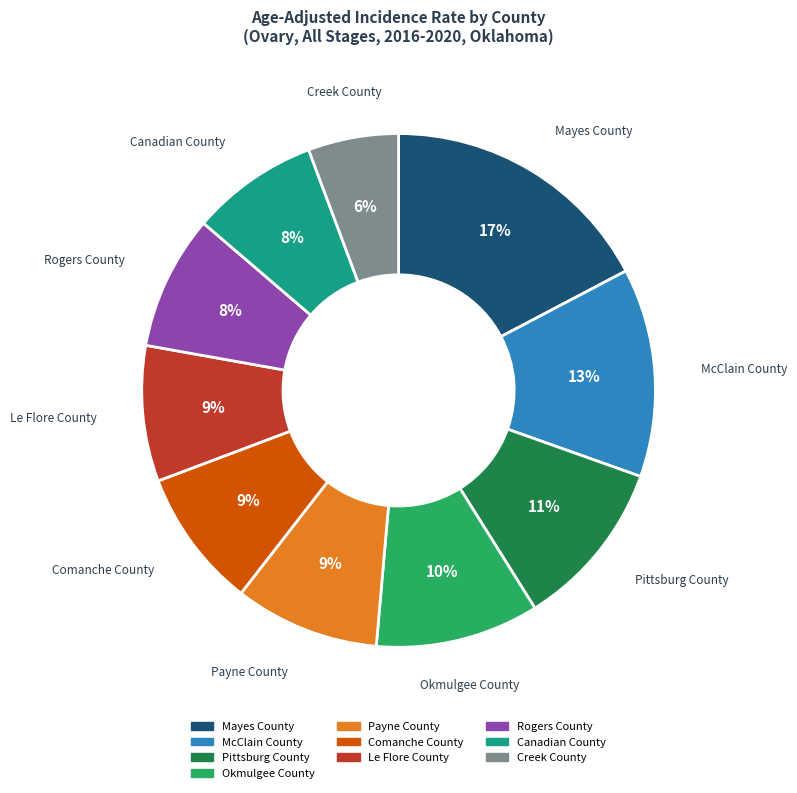

Which slice is the smallest?

Creek County